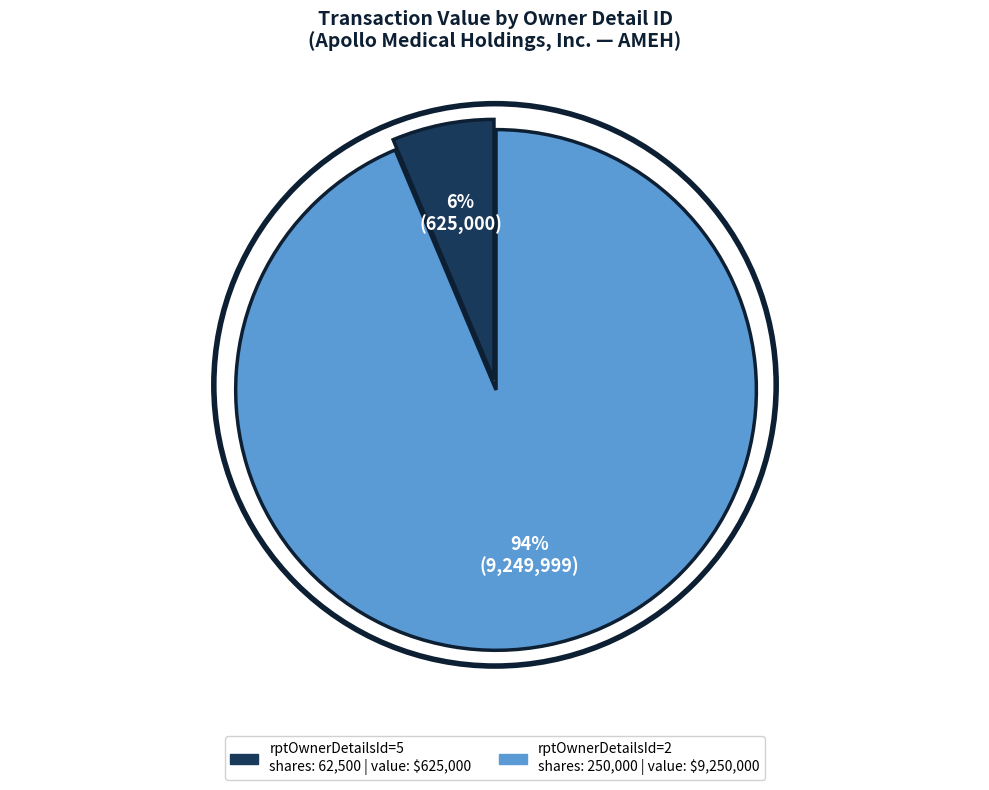

To the nearest percent, what is the average slice percentage?

50%